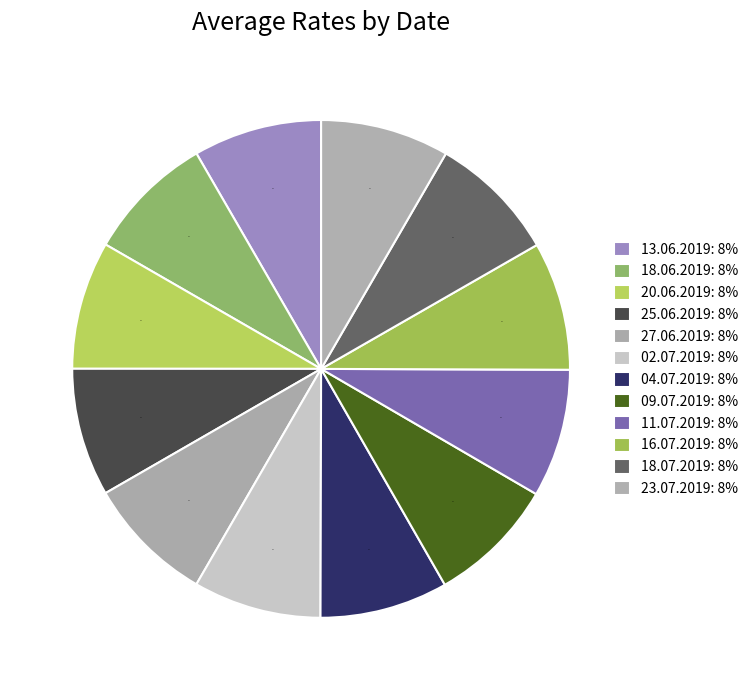

Which category has the smallest portion of the pie?

02.07.2019